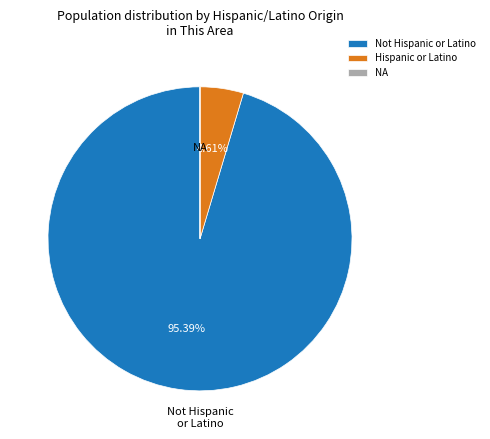

Do Hispanic or Latino and Not Hispanic or Latino together represent more than half of the pie?

Yes